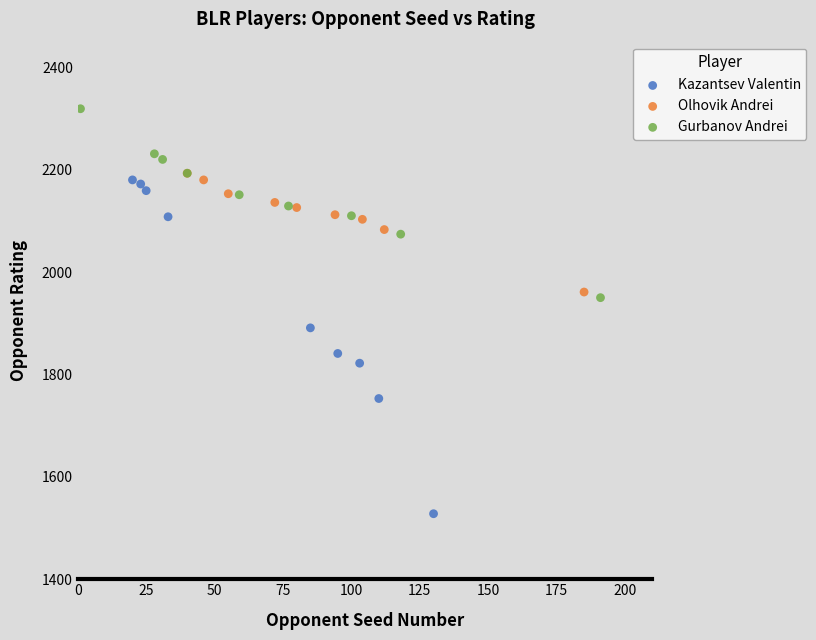

Which series has the widest spread of Y values?

Kazantsev Valentin